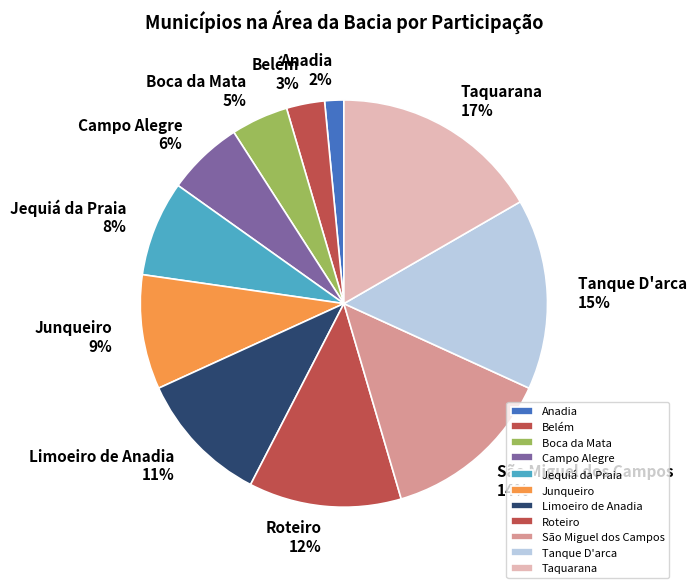

Which has a higher value, Boca da Mata or Campo Alegre?

Campo Alegre